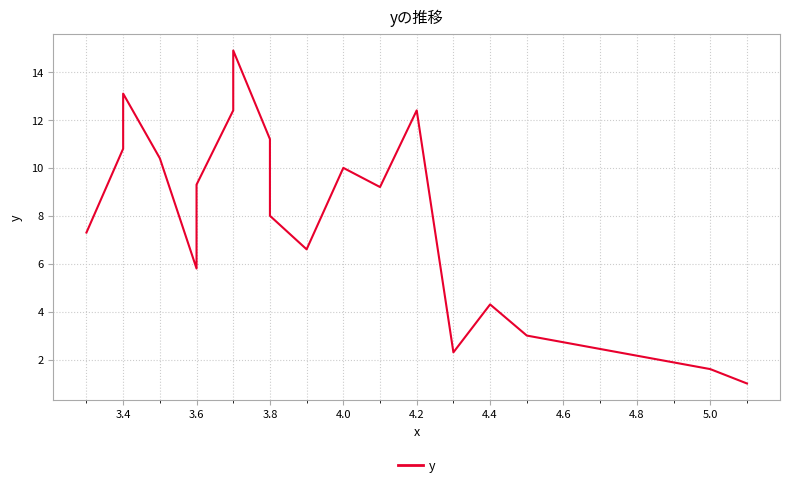

How many values are below 9?

9